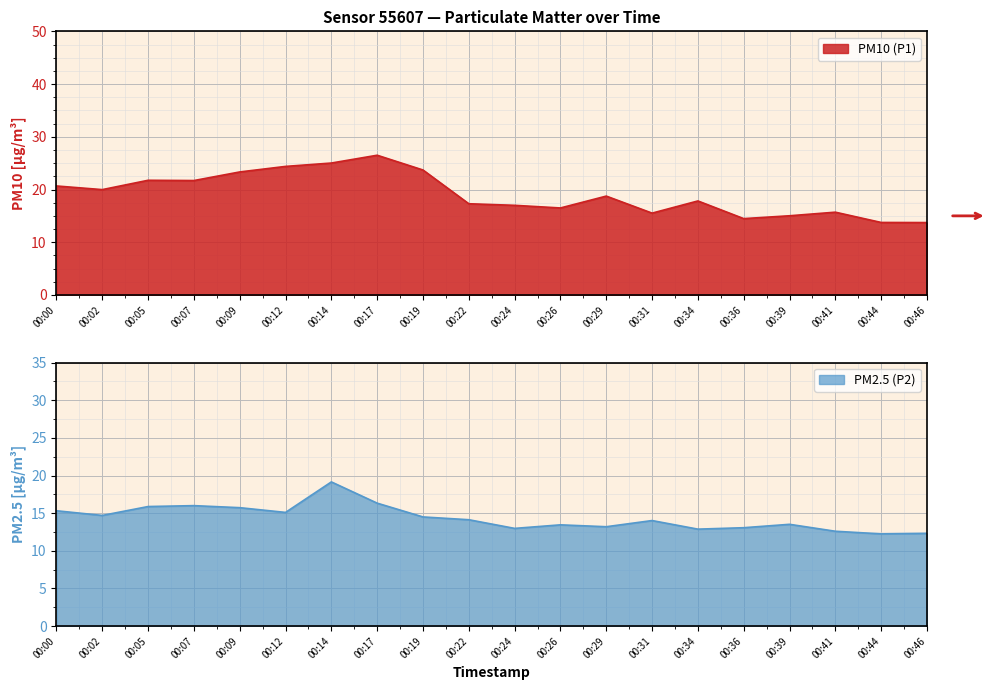

Between 00:00 and 00:46, which series saw the biggest shift?

P1